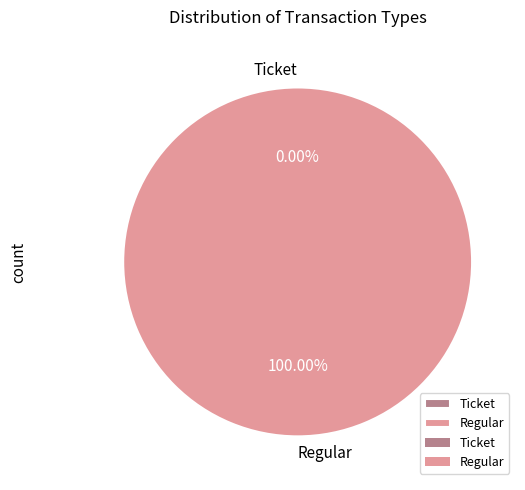

Is there a majority slice in this chart?

Yes